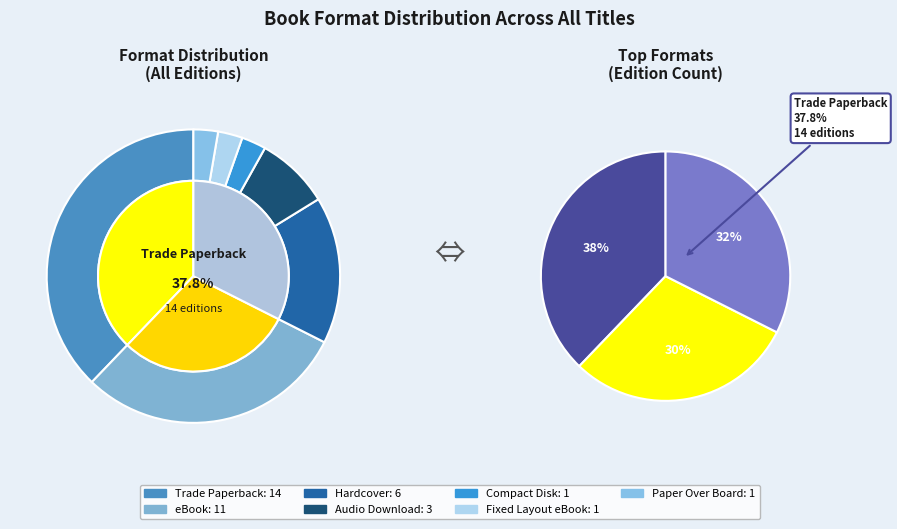

Rank the categories by value from lowest to highest.

Compact Disk, Fixed Layout eBook, Paper Over Board, Audio Download, Hardcover, eBook, Trade Paperback